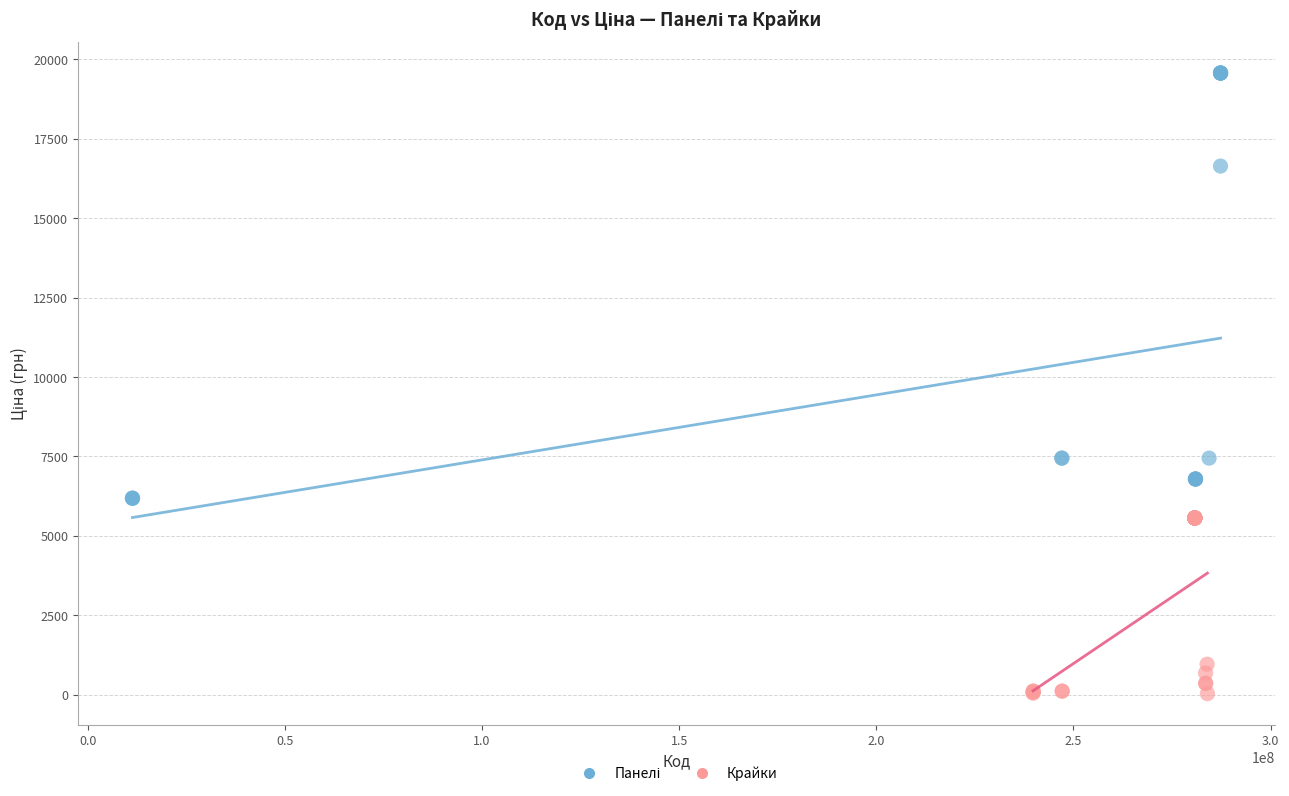

Which series contains the lowest Y value?

Крайки